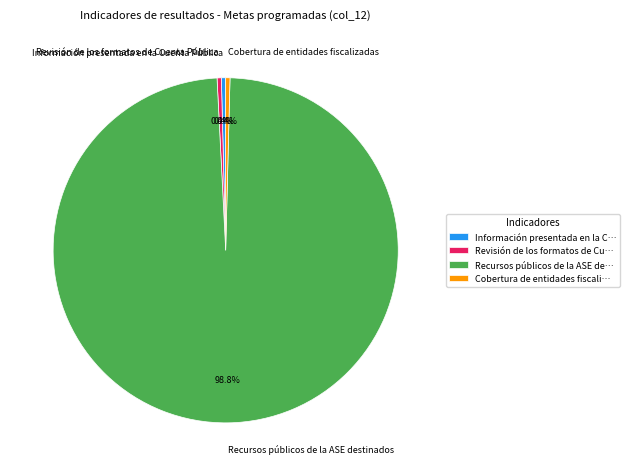

What is the largest slice in the pie chart?

Recursos públicos de la ASE destinados